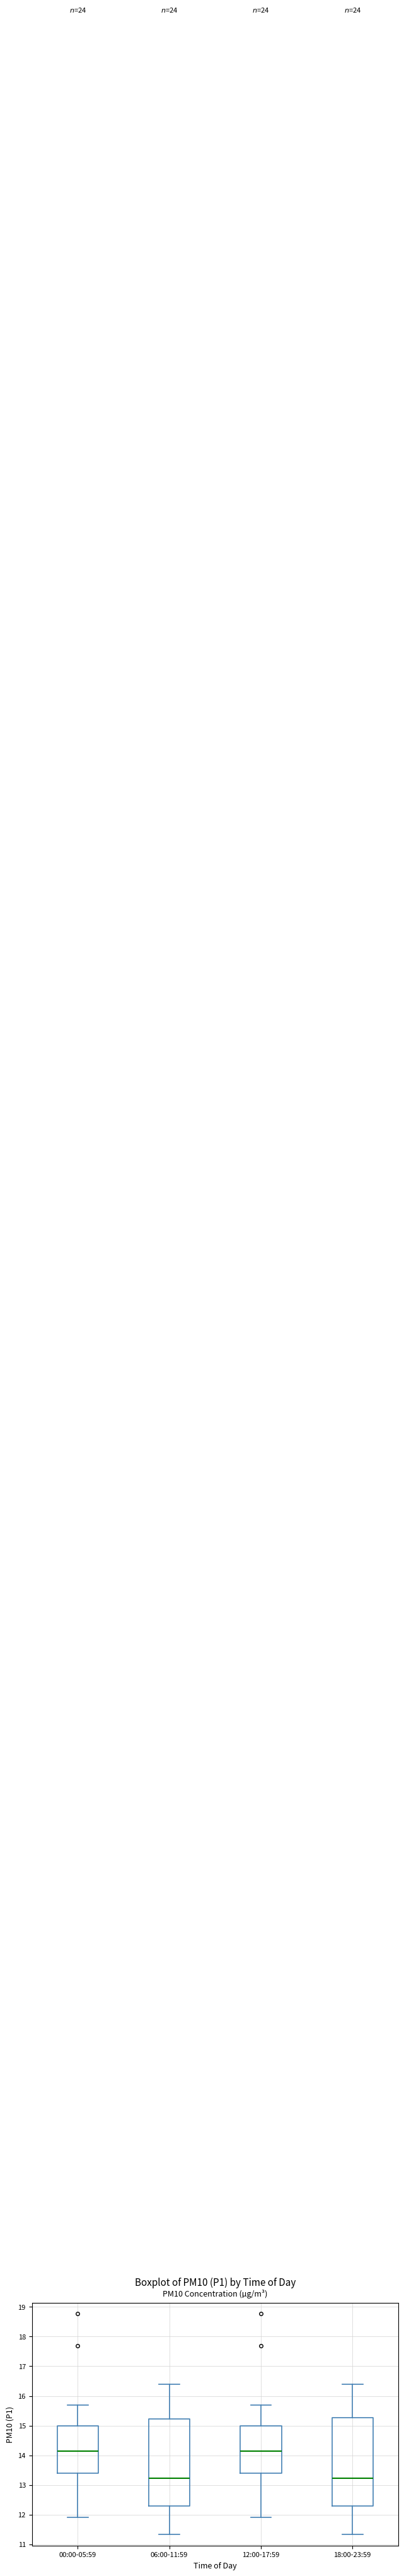

Reading left to right, read every box against the y-axis: the position of its median line, the range the box covers, and the ends of its whiskers. The values are not printed on the chart, so give them approximately, as read against the axis.

00:00-05:59: median 14.1, box 13.4 to 15.0, whiskers 11.9 to 15.7
06:00-11:59: median 13.2, box 12.3 to 15.2, whiskers 11.3 to 16.4
12:00-17:59: median 14.1, box 13.4 to 15.0, whiskers 11.9 to 15.7
18:00-23:59: median 13.2, box 12.3 to 15.3, whiskers 11.3 to 16.4